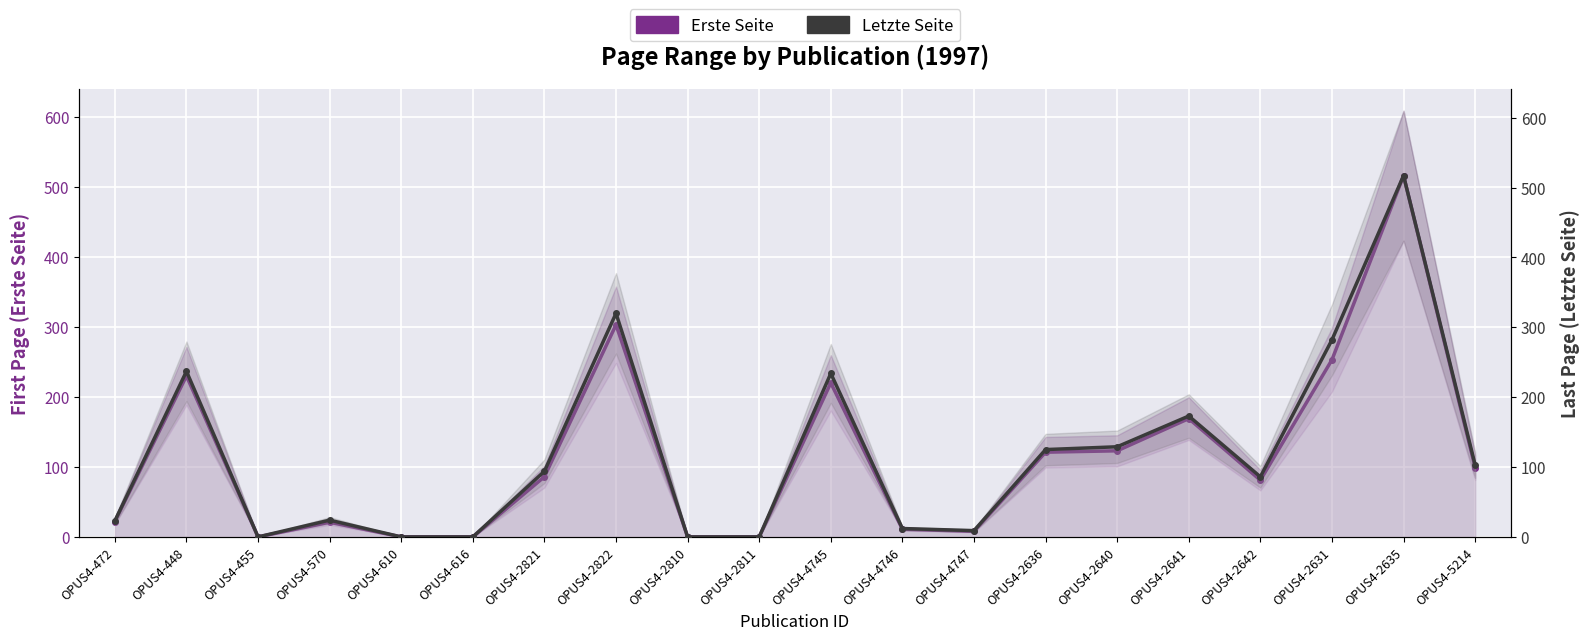

True or false: Erste Seite and Letzte Seite cross at least once.

False